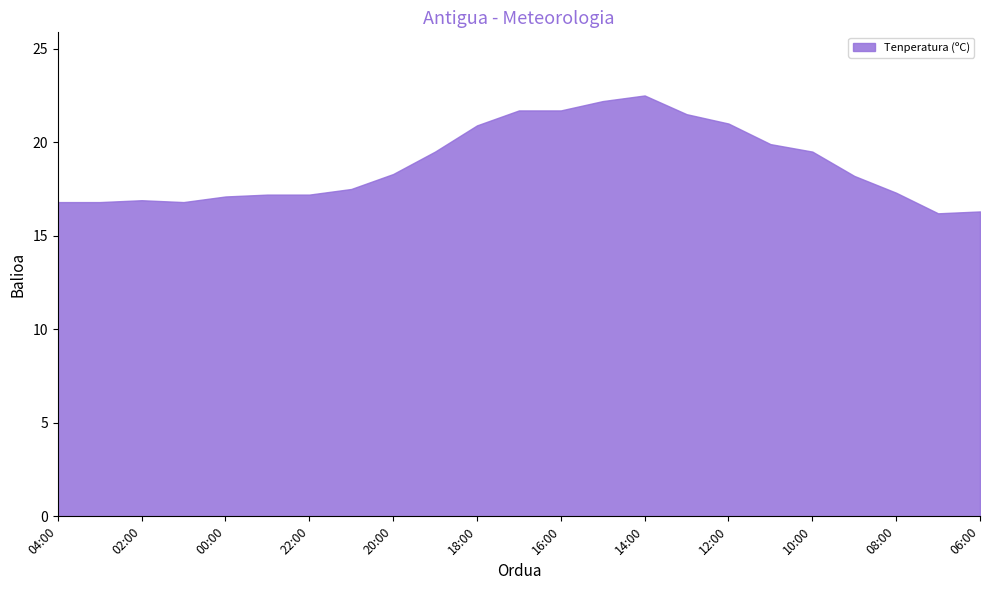

What is the difference between the maximum and minimum values?

6.3